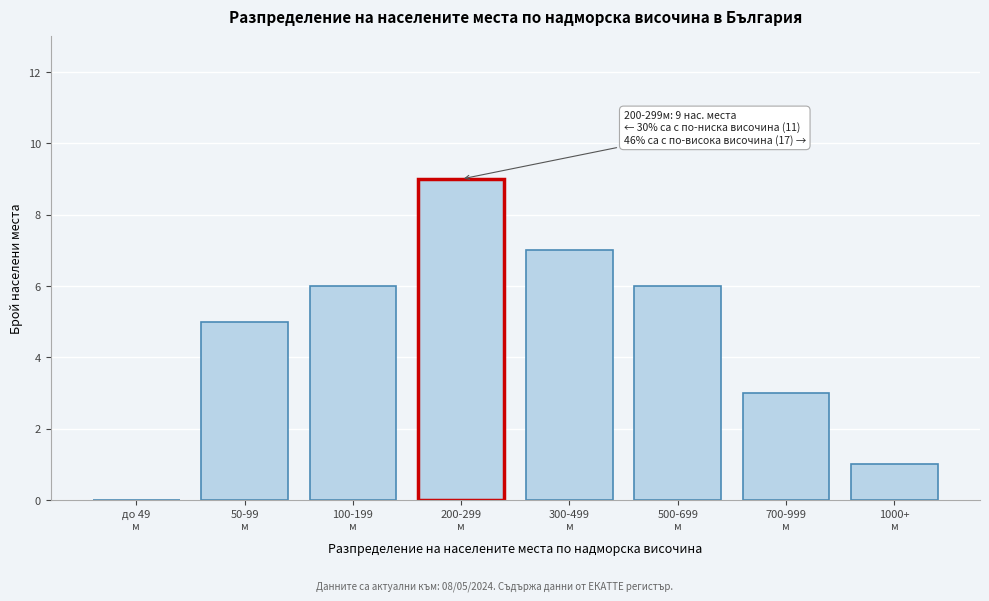

What is the sum of all values?

37